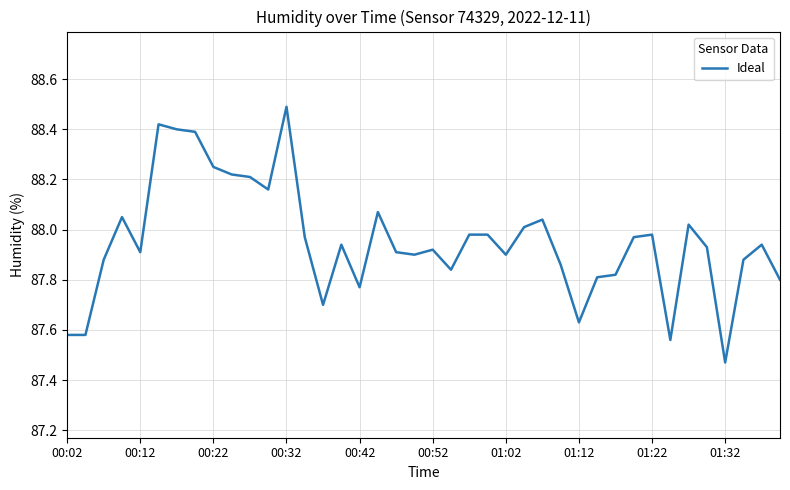

What is the greatest value displayed?

88.5